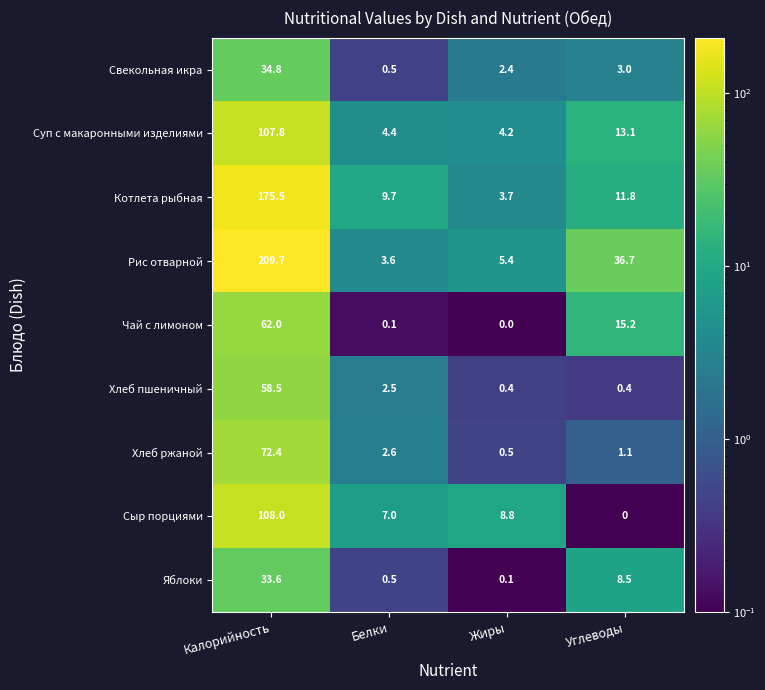

Where does the Хлеб ржаной series first go above 2?

Калорийность